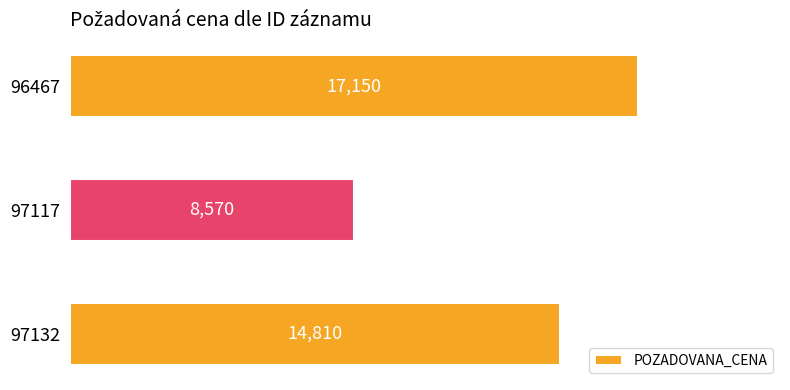

What is the average value?

13510